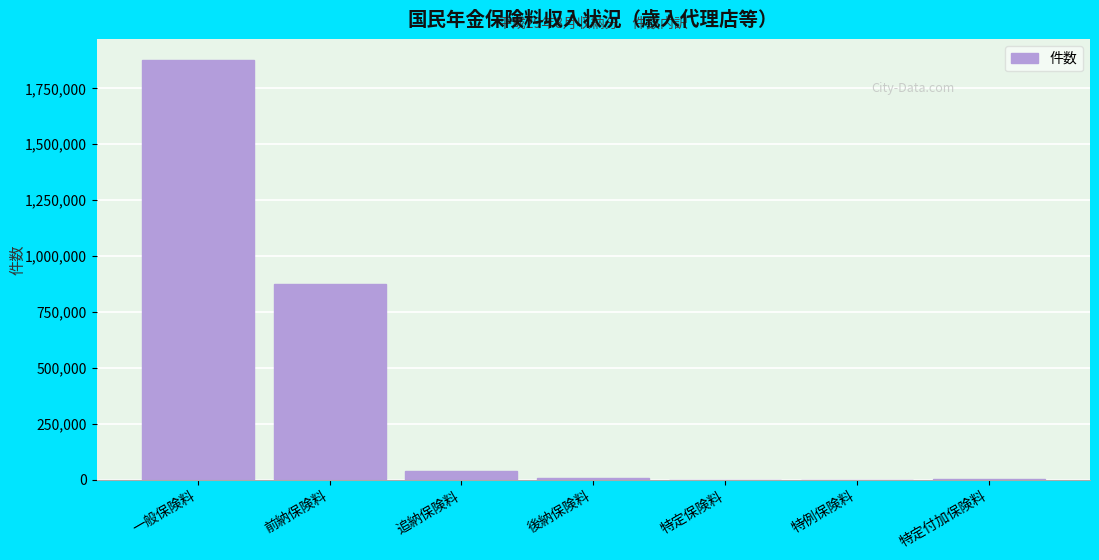

What is the maximum value shown in the chart?

1875789